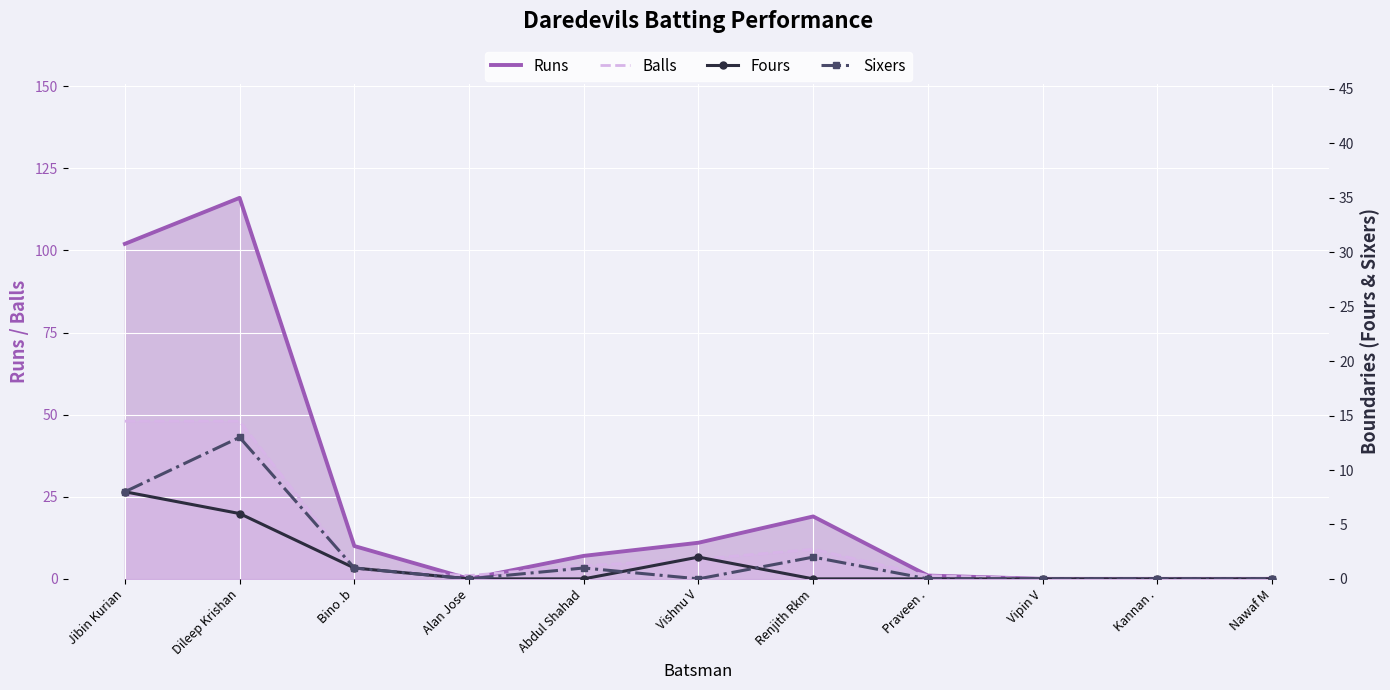

True or false: Sixers has a value of 0 at Vipin V.

True